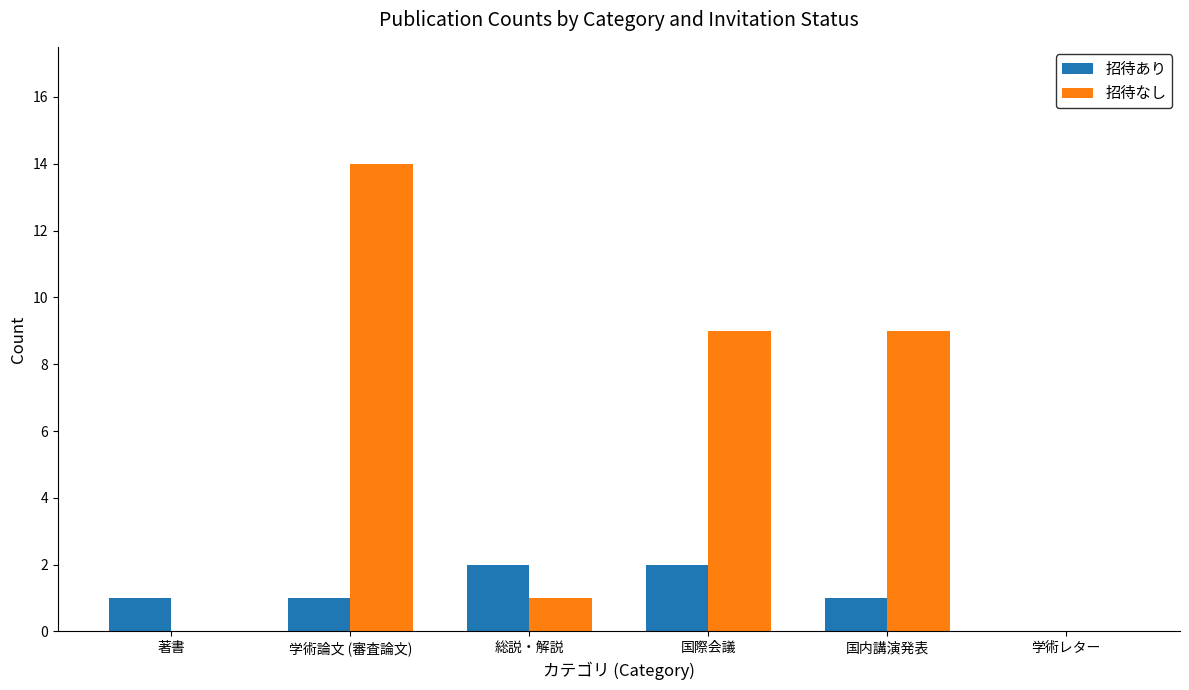

Is the value of 招待なし at 著書 greater than the value of 招待あり at 学術論文 (審査論文)?

No